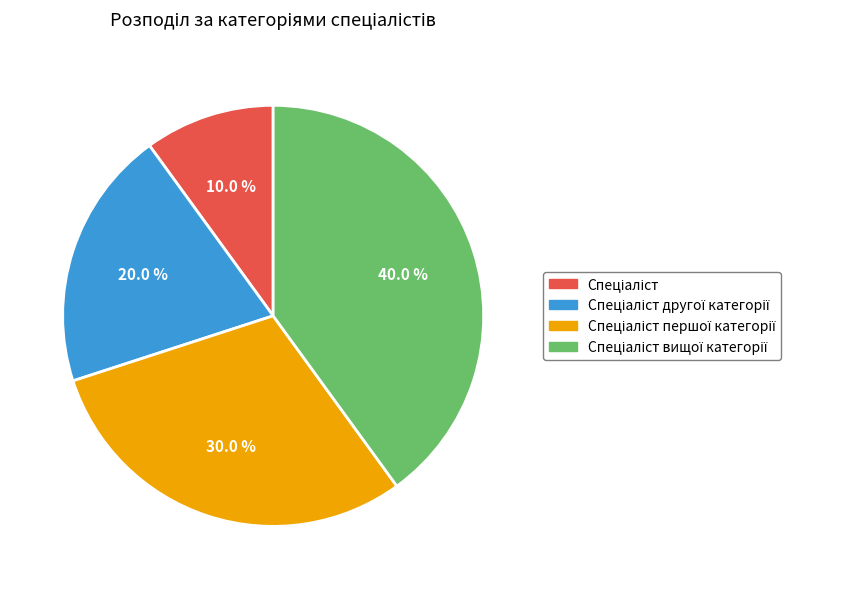

Count the number of slices in the pie.

4